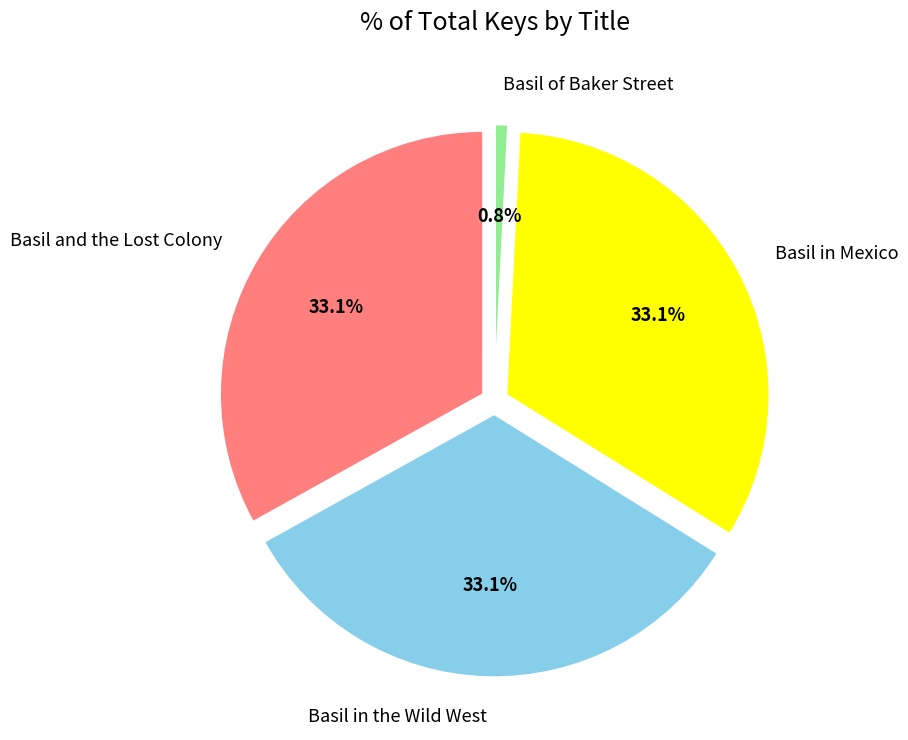

What is the largest slice in the pie chart?

Basil and the Lost Colony